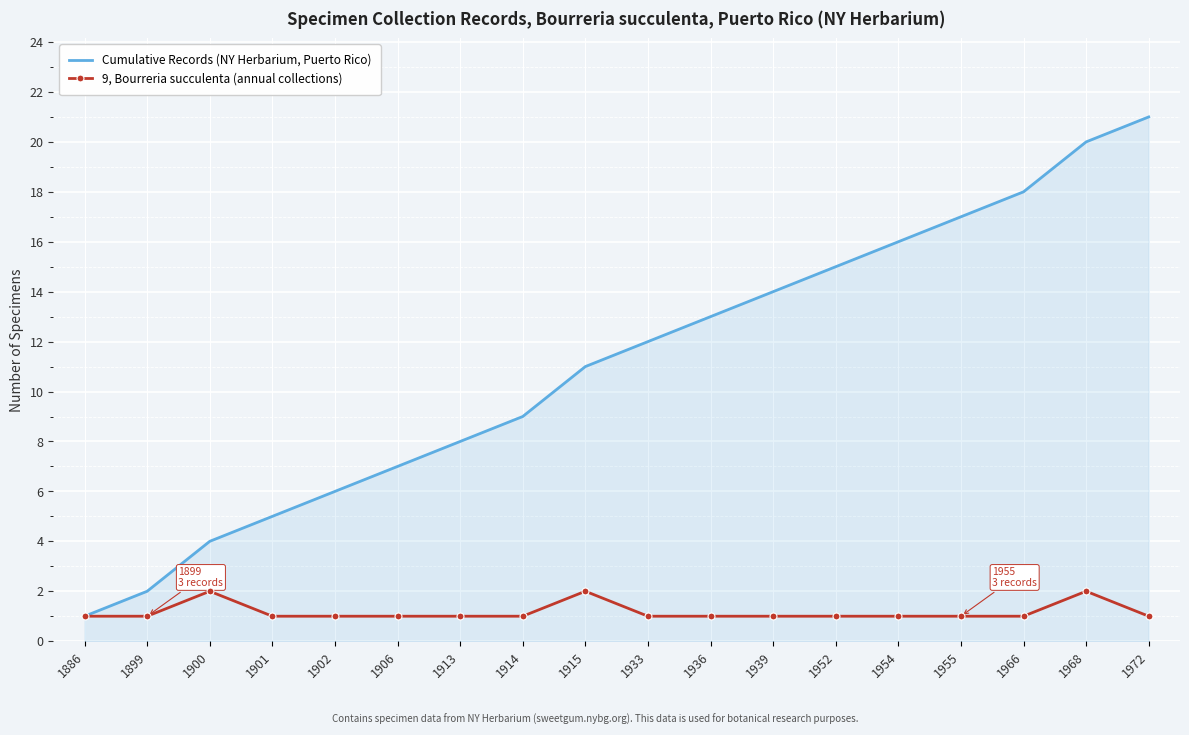

What is the total value across all series at 1966?

19